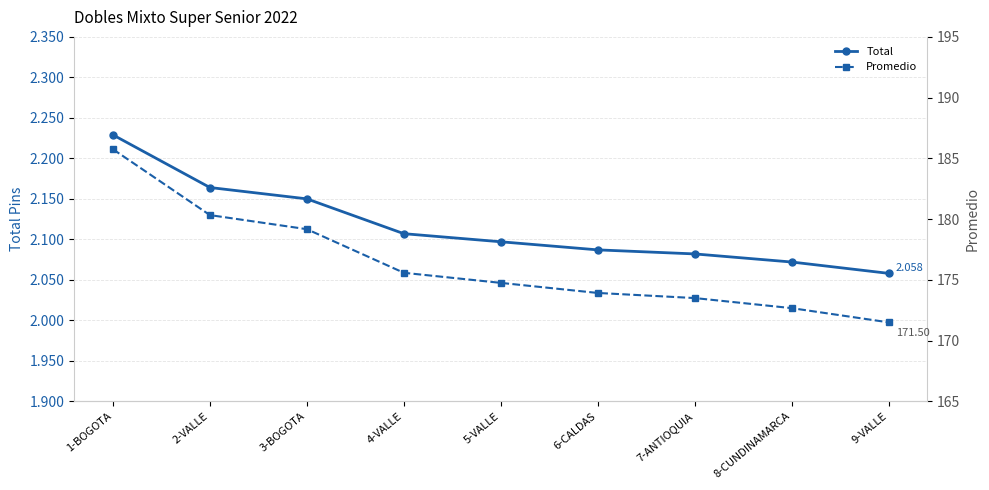

Reading left to right, list all the values displayed in this chart.

Total: 1-BOGOTA=2229.0	2-VALLE=2164.0	3-BOGOTA=2150.0	4-VALLE=2107.0	5-VALLE=2097.0	6-CALDAS=2087.0	7-ANTIOQUIA=2082.0	8-CUNDINAMARCA=2072.0	9-VALLE=2058.0
Promedio: 1-BOGOTA=185.8	2-VALLE=180.3	3-BOGOTA=179.2	4-VALLE=175.6	5-VALLE=174.8	6-CALDAS=173.9	7-ANTIOQUIA=173.5	8-CUNDINAMARCA=172.7	9-VALLE=171.5